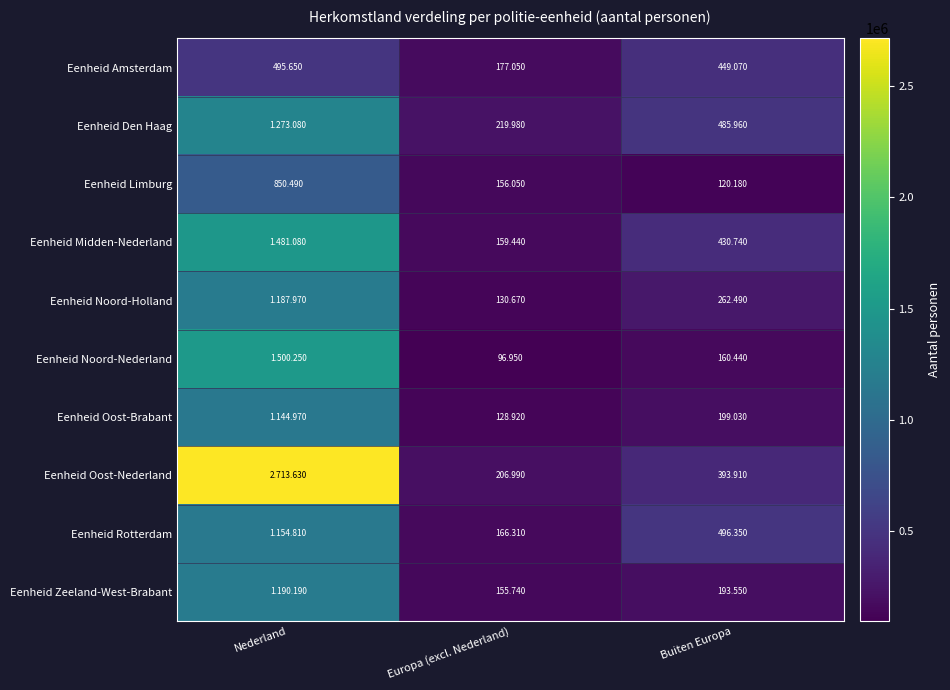

At which category is the sum across all series the highest?

Nederland